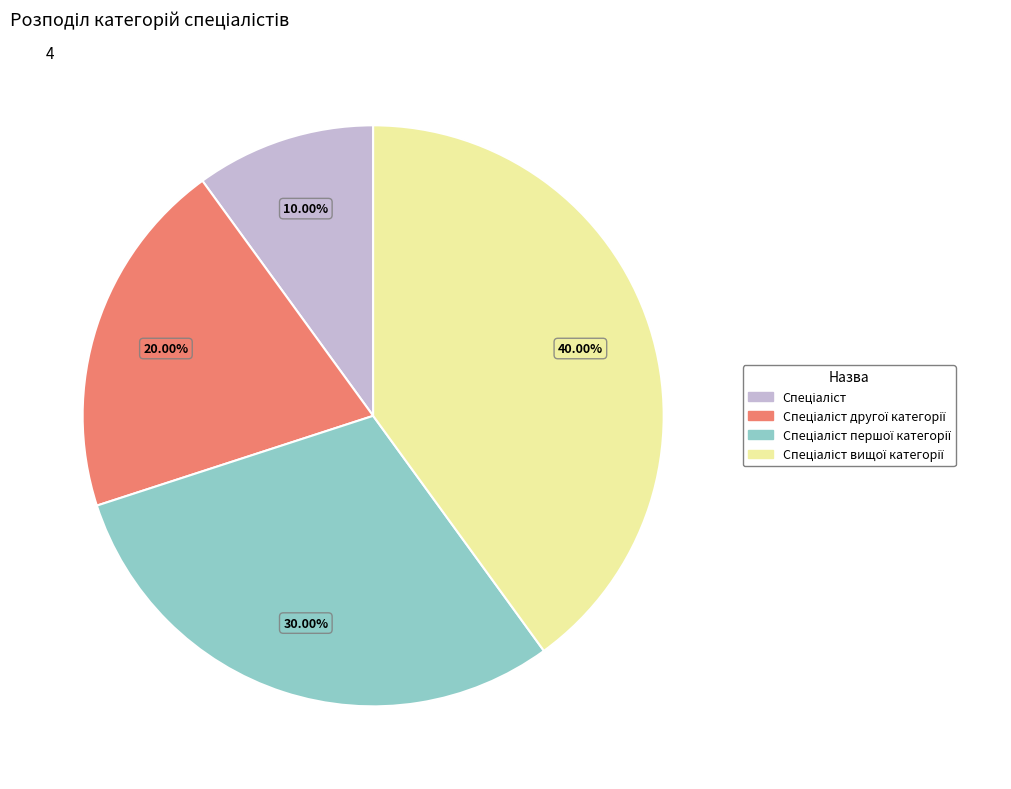

Does any single category account for the majority?

No